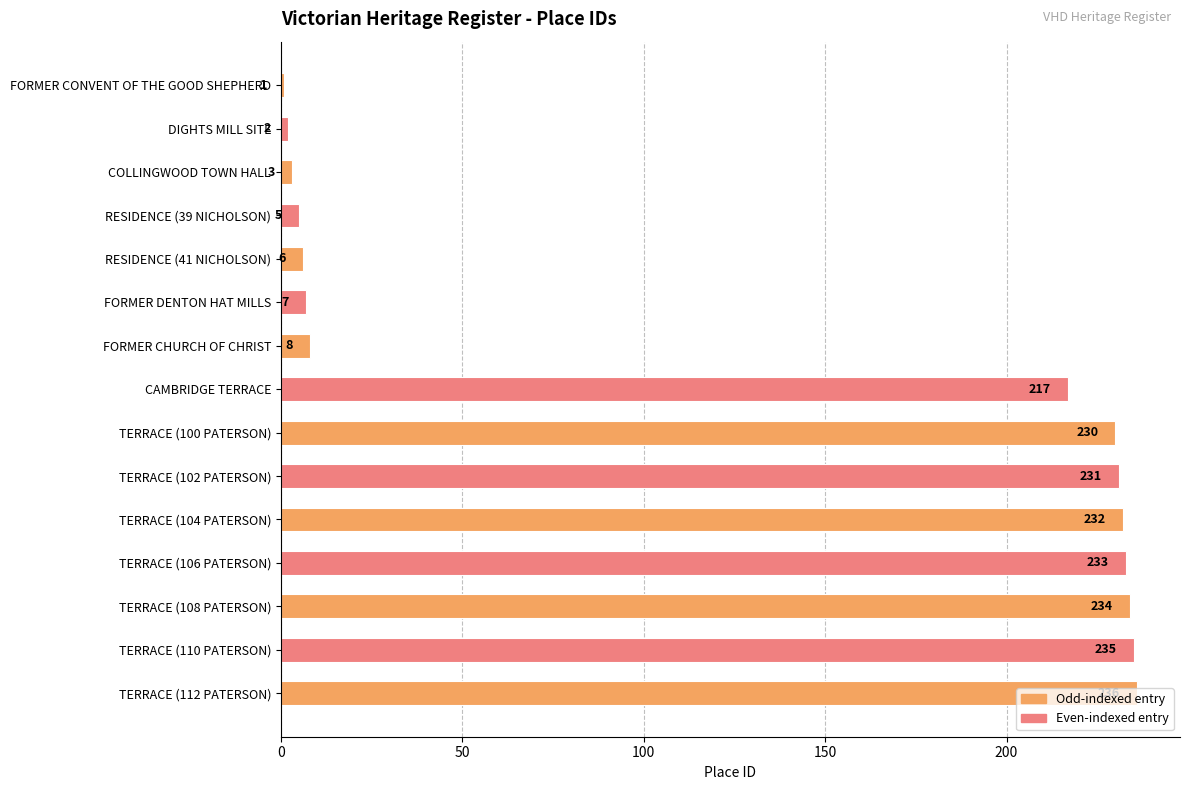

Which has a higher value, TERRACE (100 PATERSON) or TERRACE (102 PATERSON)?

TERRACE (102 PATERSON)